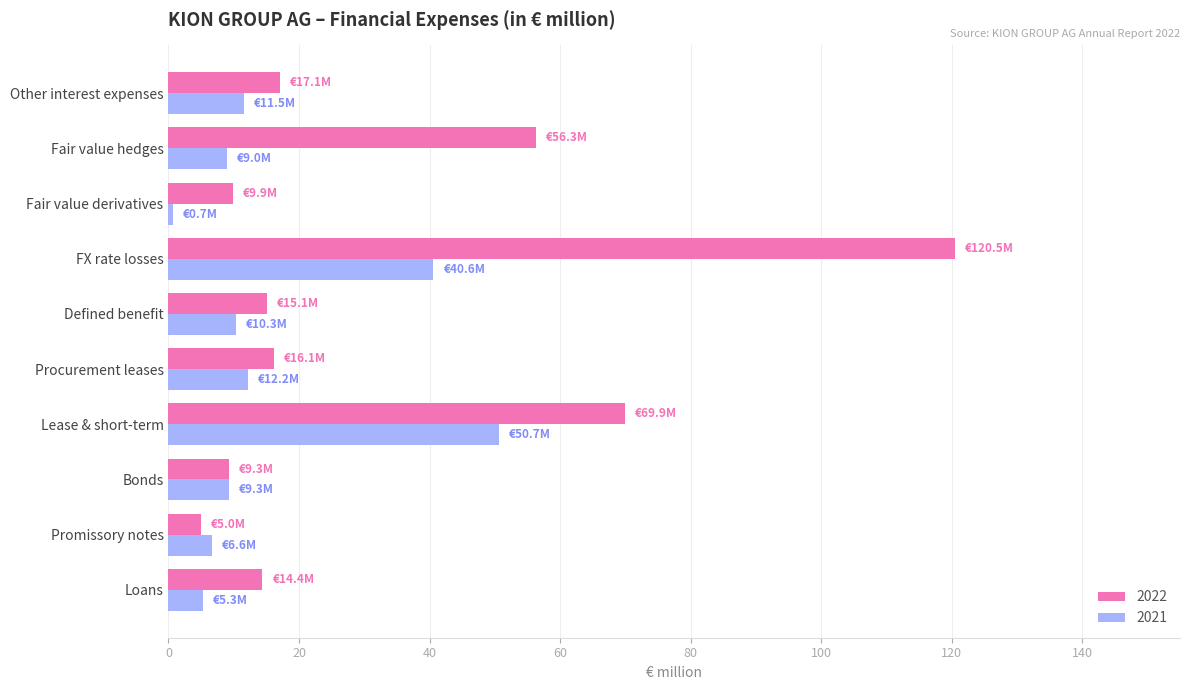

What is the total value across all series at Fair value hedges?

65.3